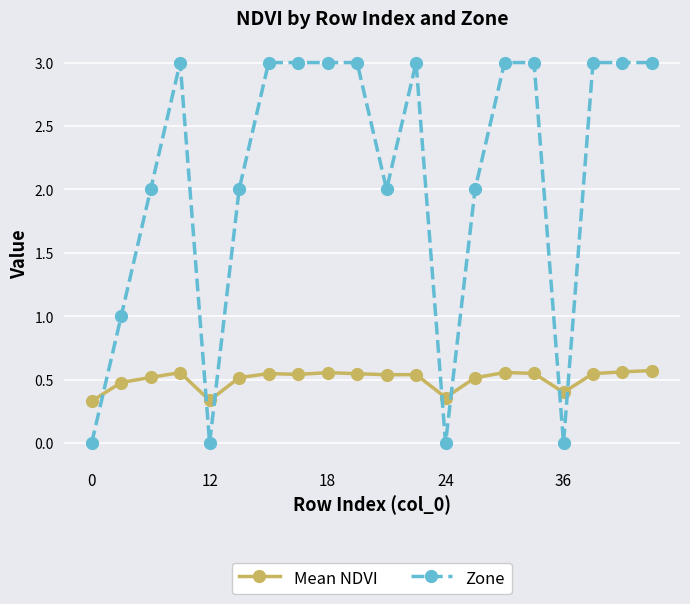

After their last crossing, which series has the higher values: Zone or Mean NDVI?

Zone